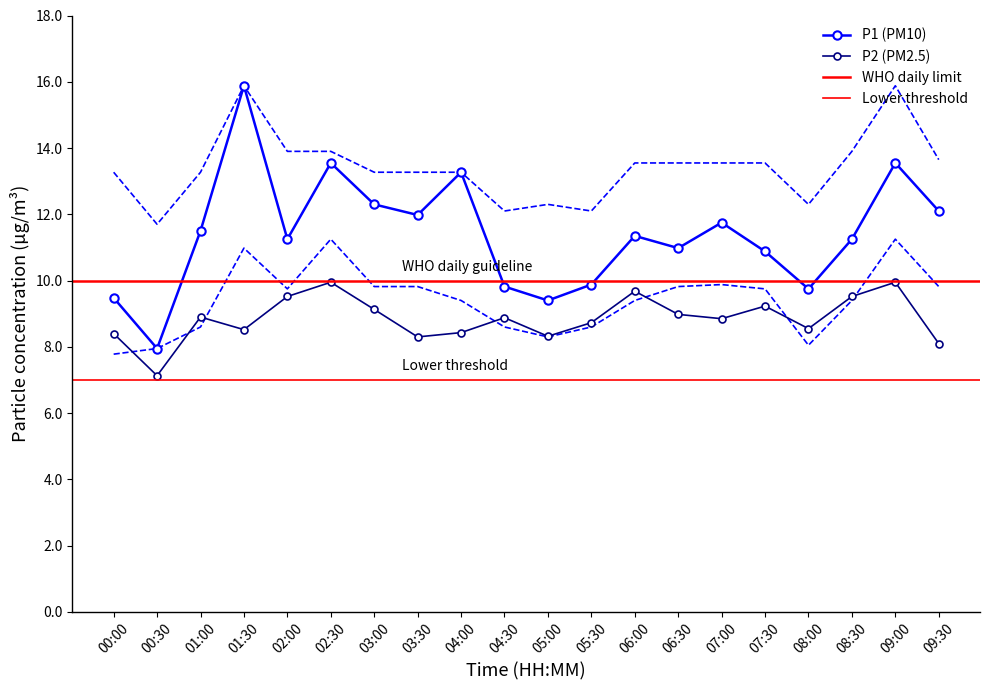

What is the sum of the P1 values at 04:30 and 00:00?

19.3